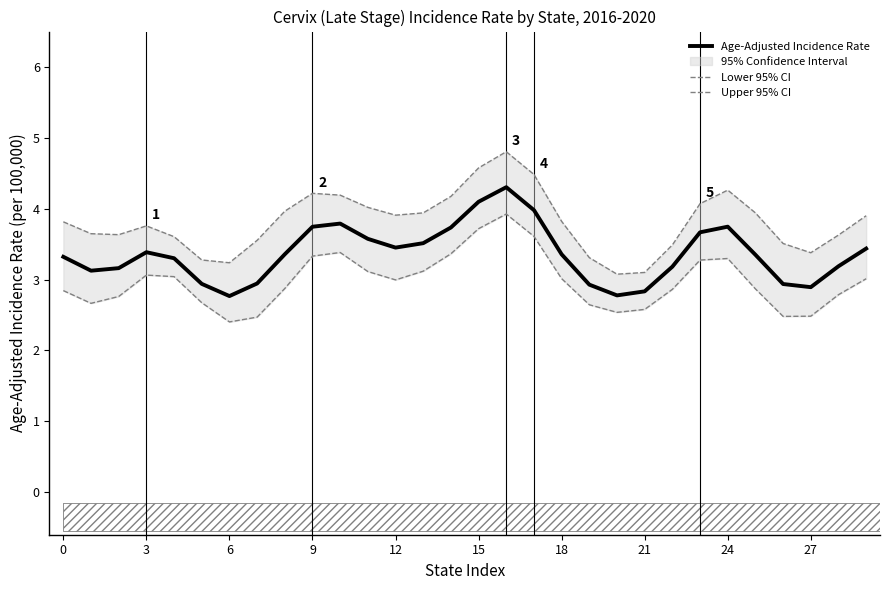

At which category does the chart reach its peak across all series?

16